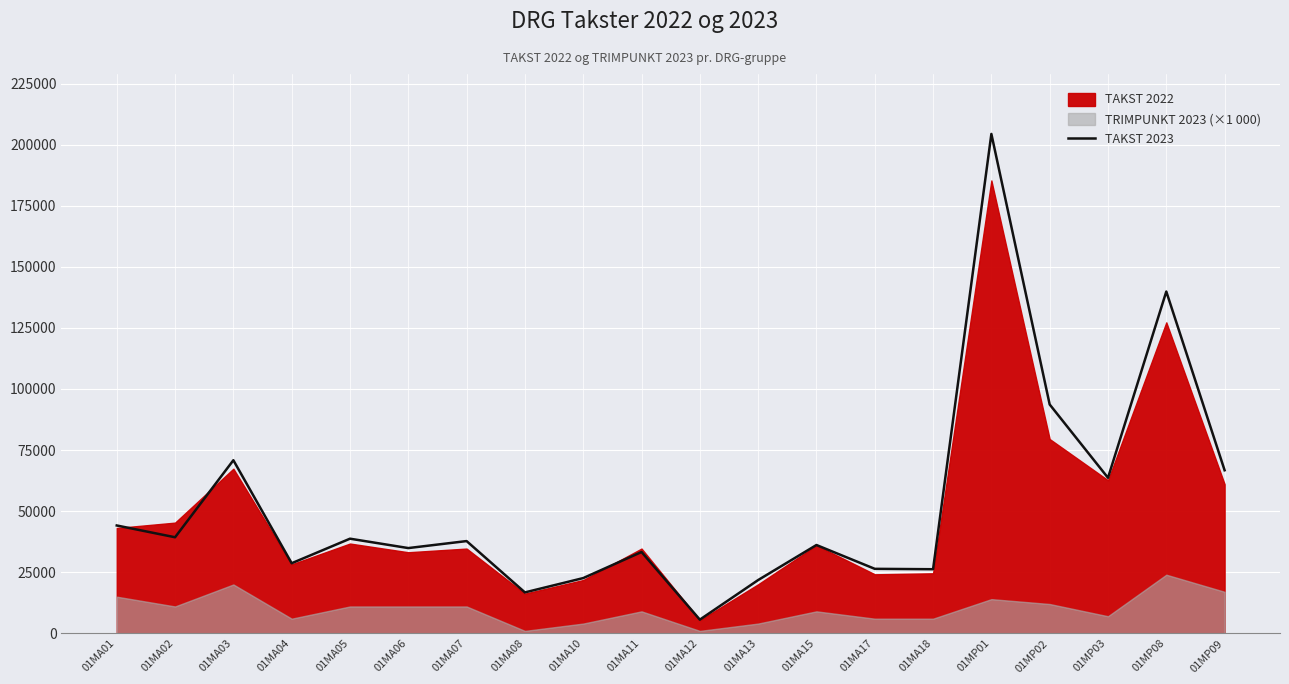

What is the difference between the values at 01MA05 and 01MA15?

2588